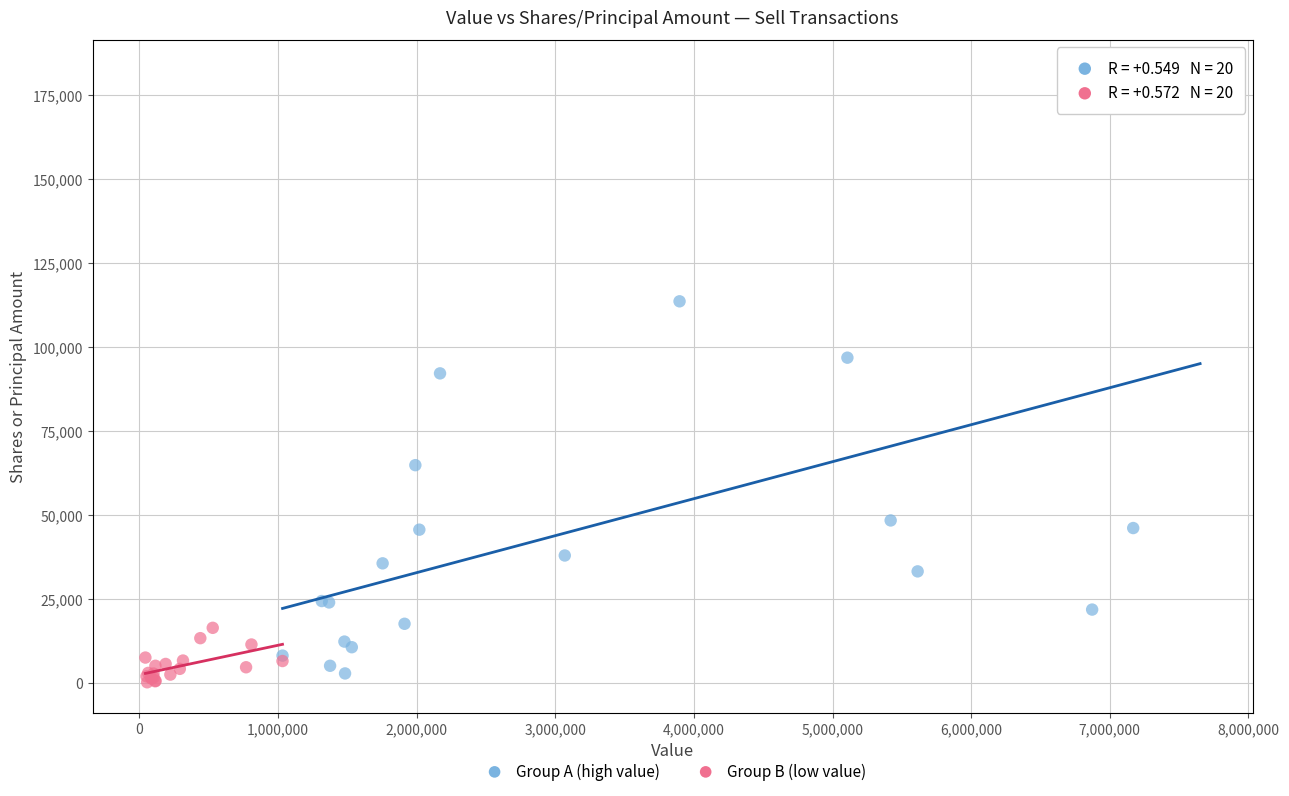

Which series reaches the maximum Y coordinate?

Group A (high value)